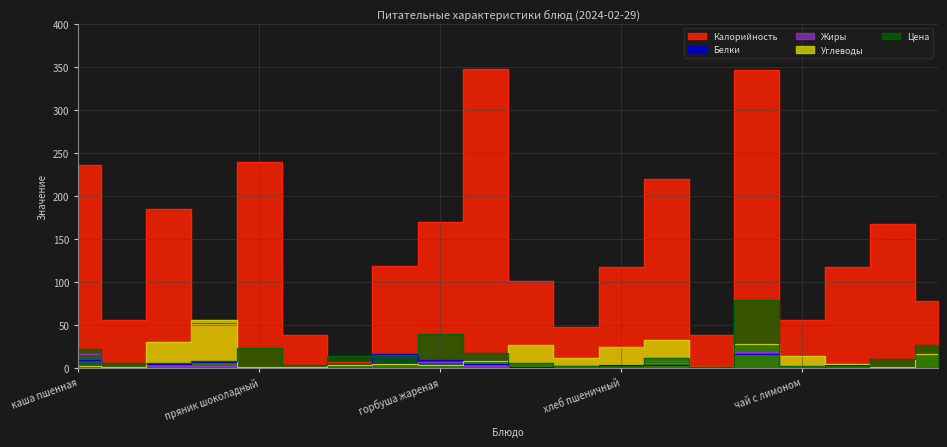

In Калорийность, how many points are higher than both neighbors (excluding endpoints)?

6